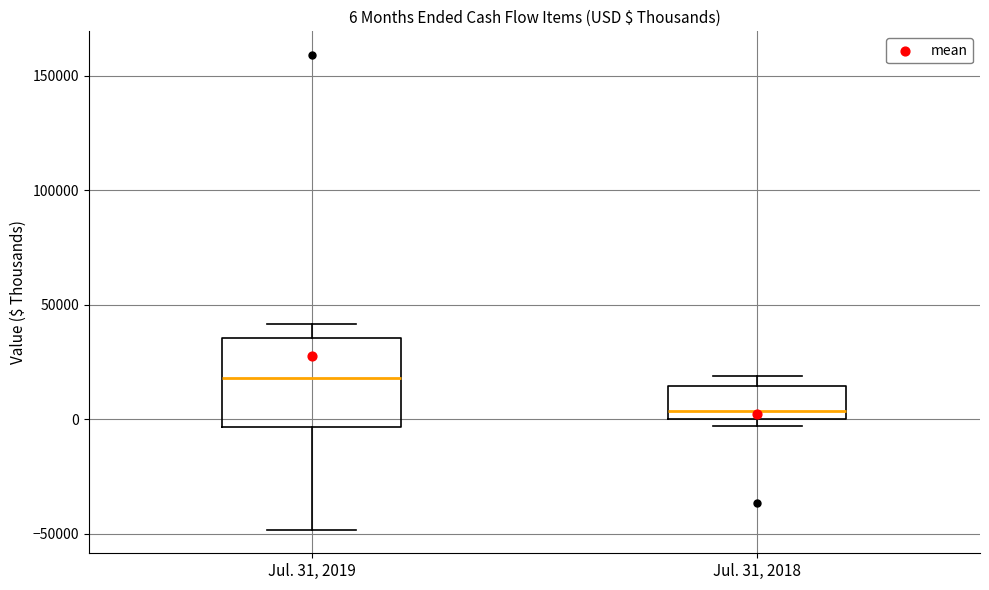

Which box's median line is the lowest?

Jul. 31, 2018